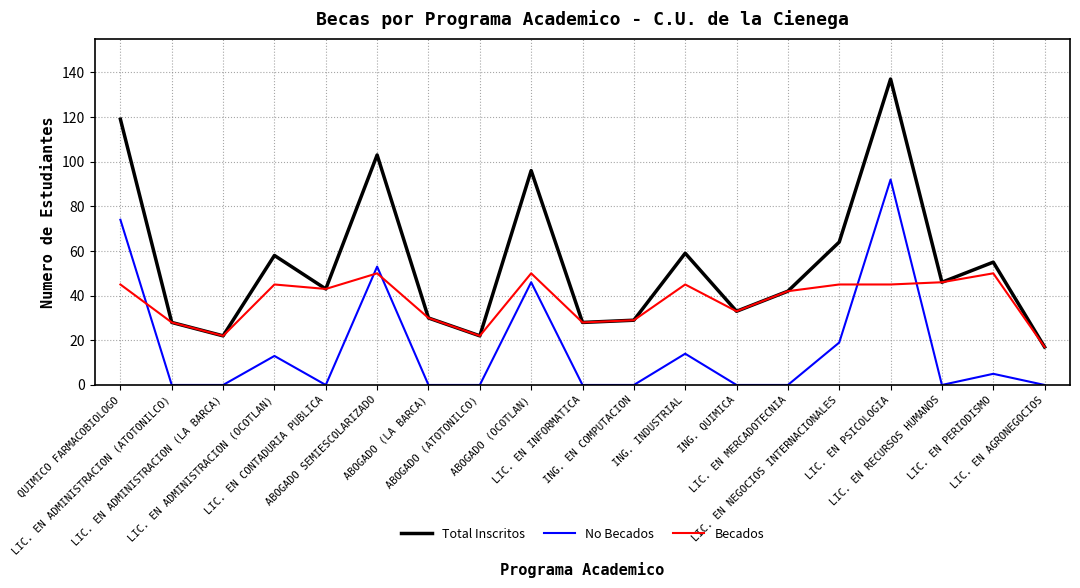

What is the difference between the maximum and minimum values in the No Becados series?

92